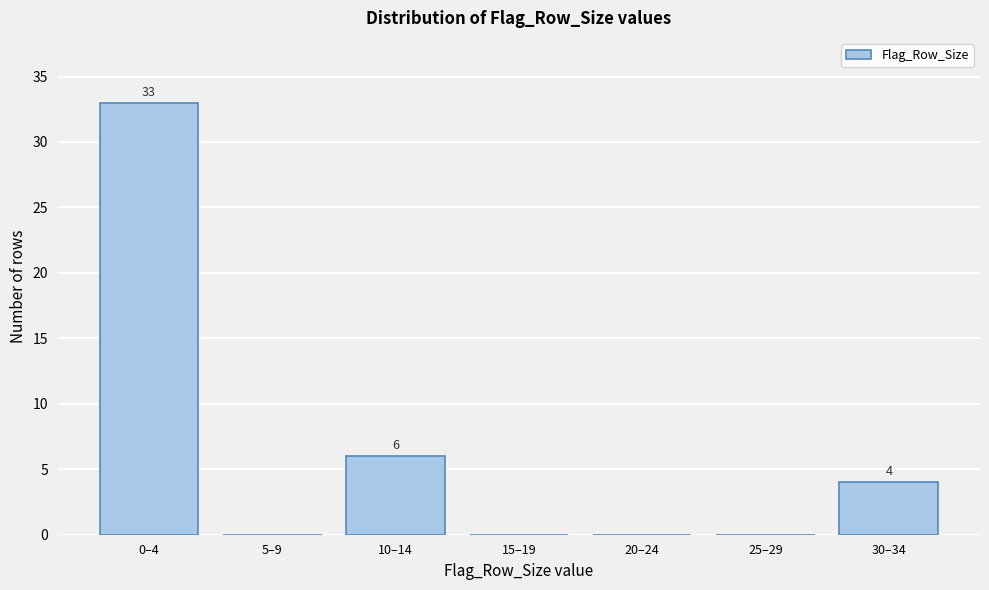

Reading right to left, transcribe all the data shown in this chart.

30–34=4	25–29=0	20–24=0	15–19=0	10–14=6	5–9=0	0–4=33